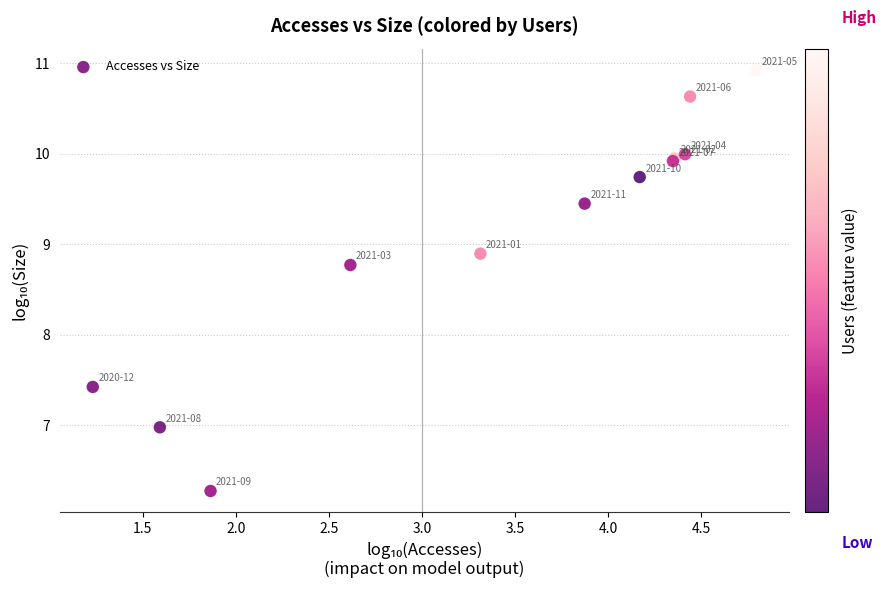

What Y value in the scatter plot is closest to 8?

7.4